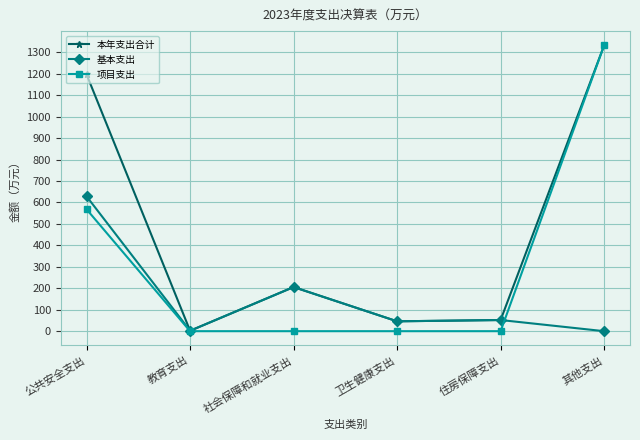

How many values in the 基本支出 series exceed 51?

3